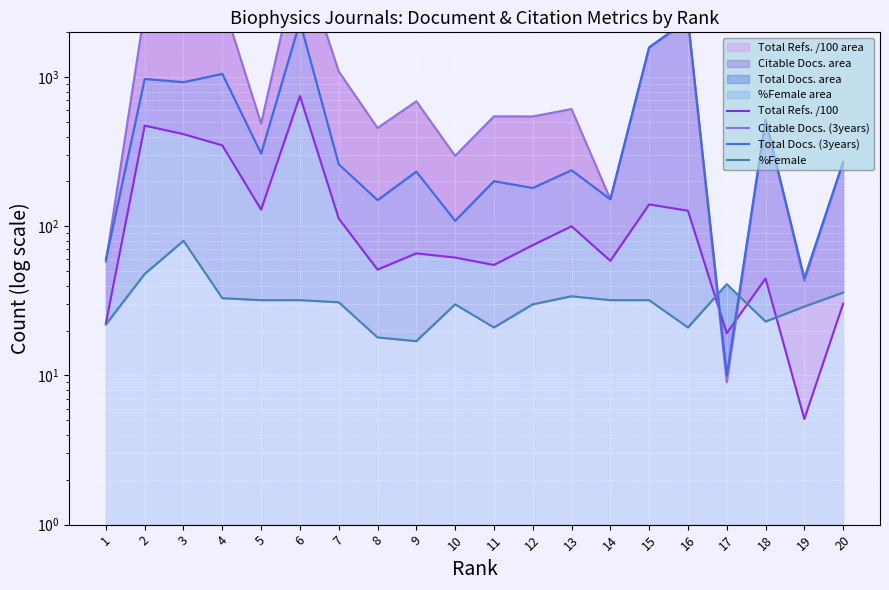

Reading left to right, transcribe all the data shown in this chart.

Total Refs. /100: 1=22.4	2=473.7	3=415.3	4=349.2	5=129.4	6=748.3	7=112.8	8=51.3	9=65.9	10=61.8	11=55.1	12=74.8	13=100.1	14=58.7	15=140.4	16=127.3	17=19.2	18=44.8	19=5.1	20=30.3
Citable Docs. (3years): 1=58.0	2=2808.0	3=2315.0	4=3263.0	5=489.0	6=6816.0	7=1094.0	8=457.0	9=690.0	10=297.0	11=547.0	12=546.0	13=612.0	14=152.0	15=1585.0	16=2397.0	17=9.0	18=515.0	19=43.0	20=270.0
Total Docs. (3years): 1=60.0	2=975.0	3=927.0	4=1054.0	5=308.0	6=2356.0	7=261.0	8=150.0	9=233.0	10=109.0	11=201.0	12=181.0	13=238.0	14=152.0	15=1585.0	16=2447.0	17=10.0	18=520.0	19=45.0	20=271.0
%Female: 1=22.0	2=48.0	3=80.0	4=33.0	5=32.0	6=32.0	7=31.0	8=18.0	9=17.0	10=30.0	11=21.0	12=30.0	13=34.0	14=32.0	15=32.0	16=21.0	17=41.0	18=23.0	19=29.0	20=36.0